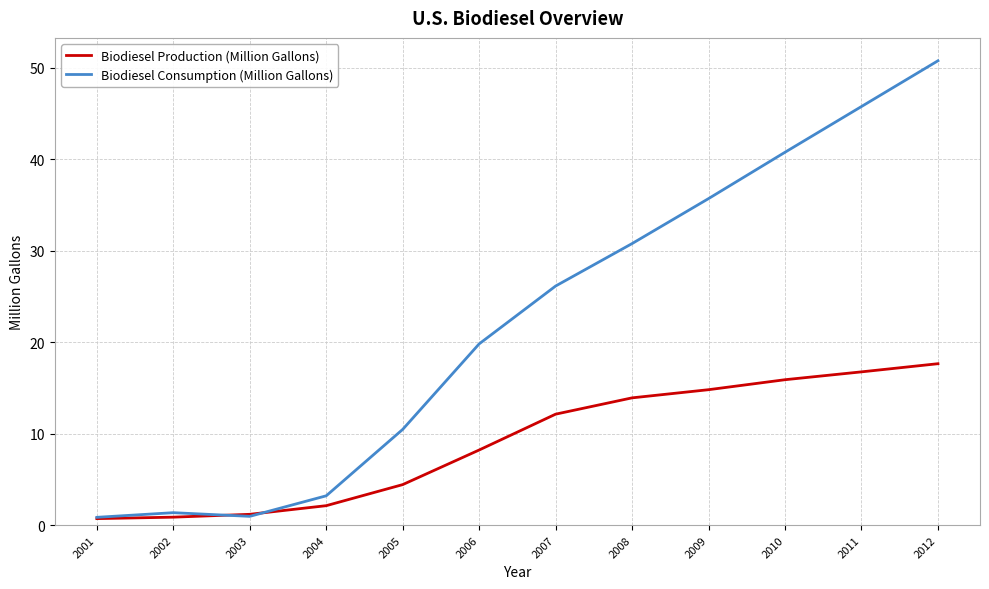

Between 2008 and 2009, which series saw the biggest shift?

Biodiesel Consumption (Million Gallons)